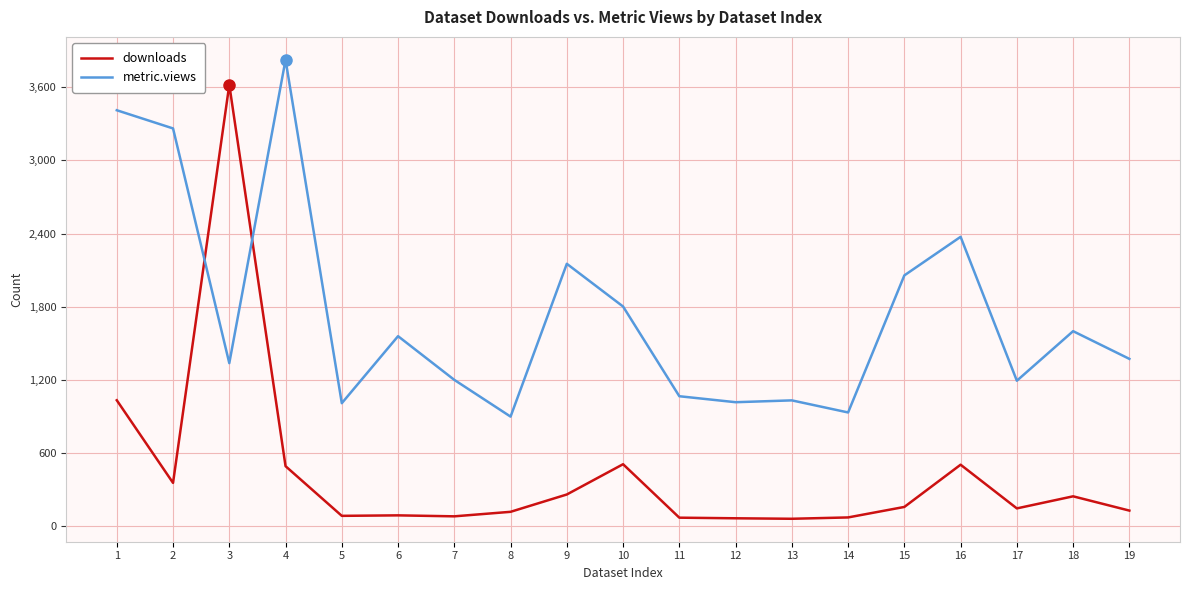

True or false: downloads and metric.views intersect in this chart.

True